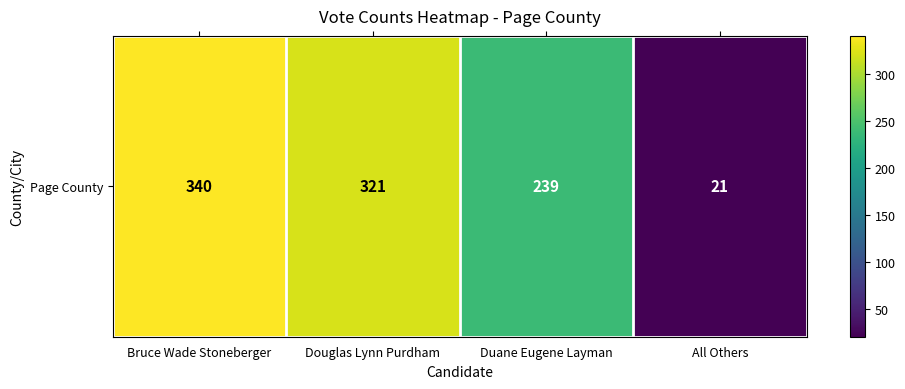

Read the value at Douglas Lynn Purdham, to the nearest 10.

320